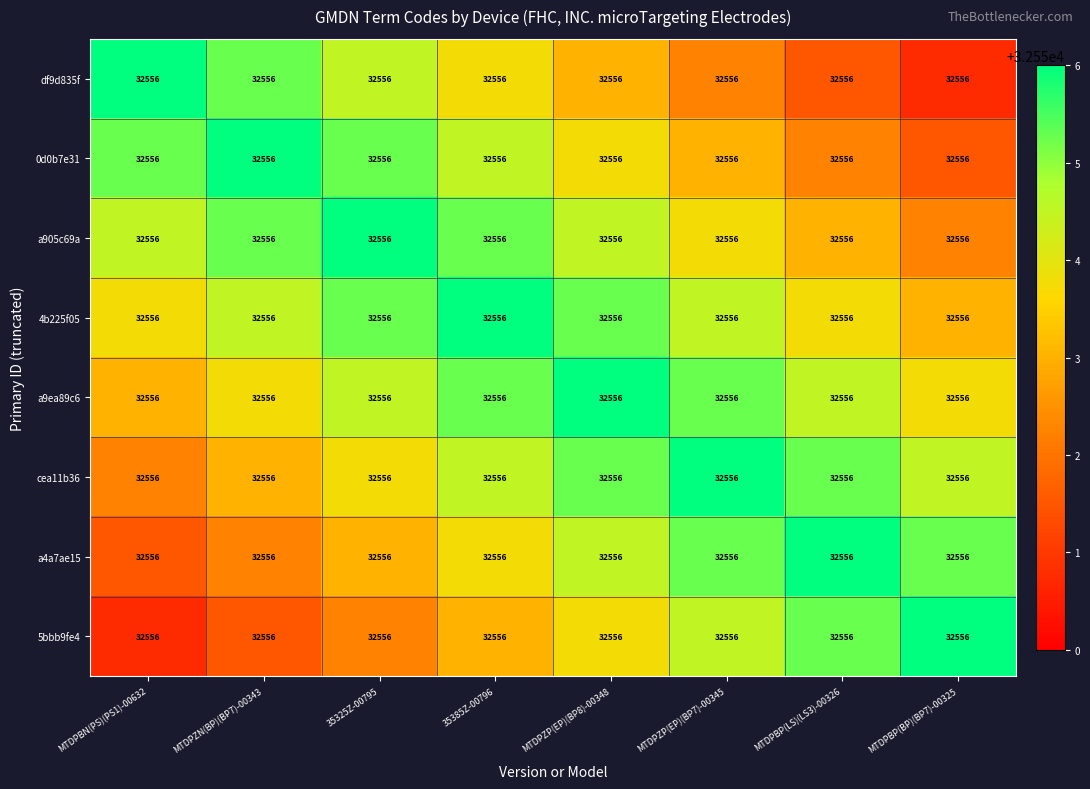

What value does the a905c69a series have at MTDPBP(LS)(LS3)-00326?

32553.0